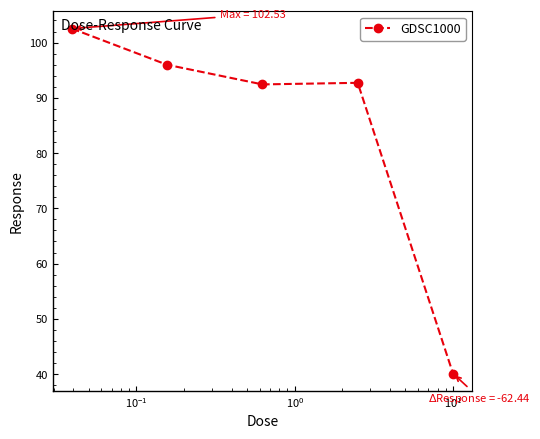

What is the value of the 2nd point from the left?

96.0